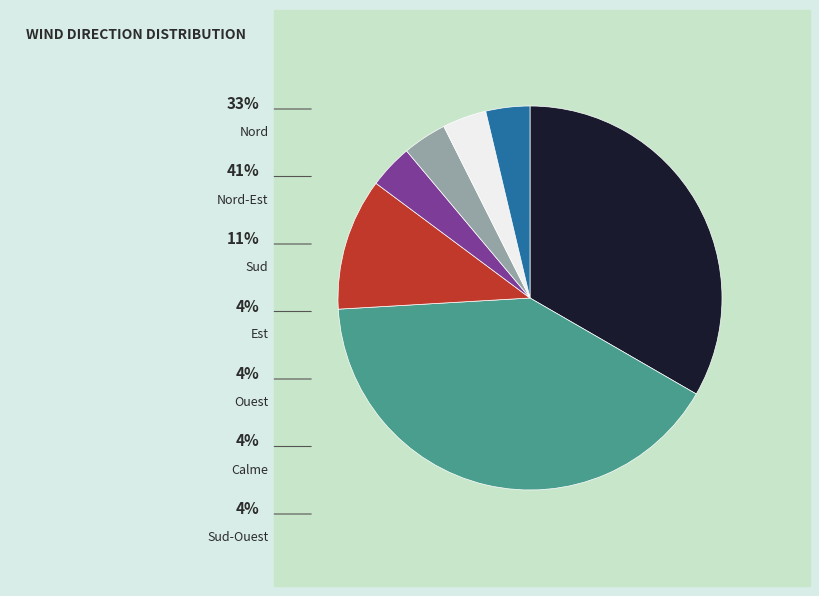

Does any single category account for the majority?

No